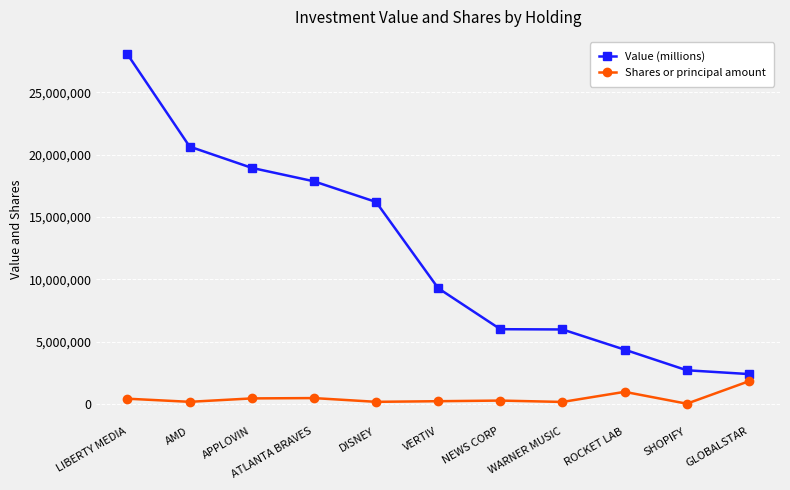

What position from the right is GLOBALSTAR?

1